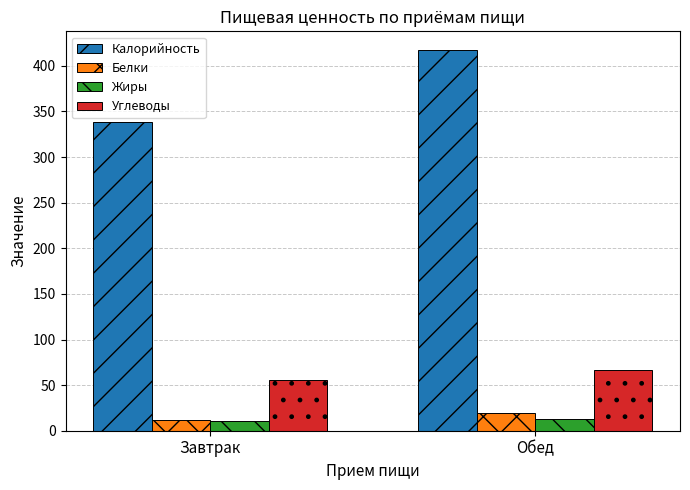

The Углеводы series shows 55.7 at Завтрак. True or false?

True